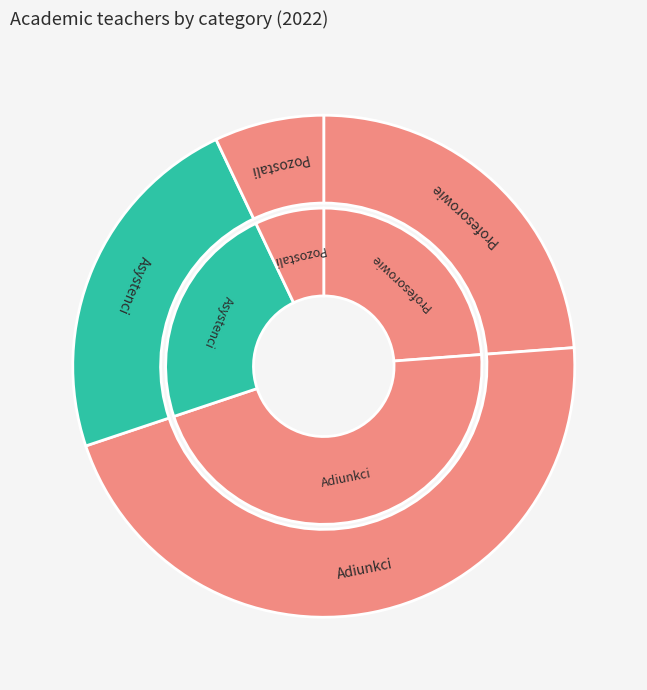

Between Adiunkci and Asystenci, which is larger?

Adiunkci